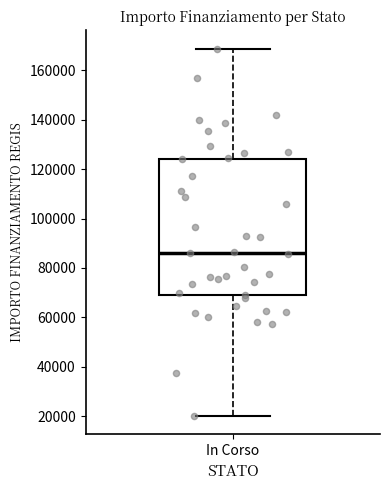

Transcribe this box plot: give where the median line is, the range the box spans, and where the two whiskers end, as read against the y-axis. The values are not printed on the chart, so give them approximately, as read against the axis.

median 86000, box 68000 to 124000, whiskers 20000 to 168000